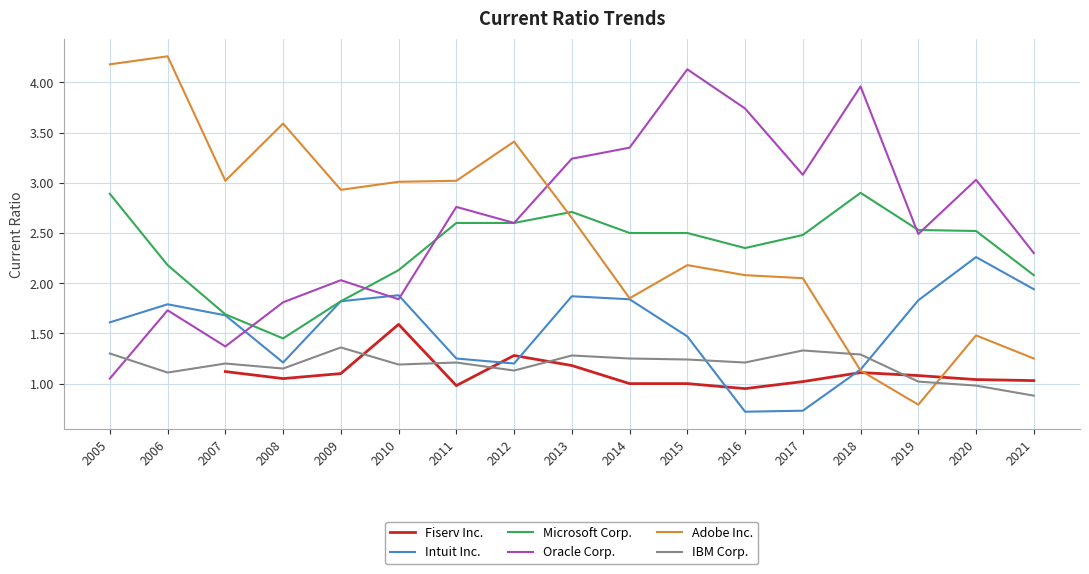

What is the sum of all Oracle Corp. values?

44.5